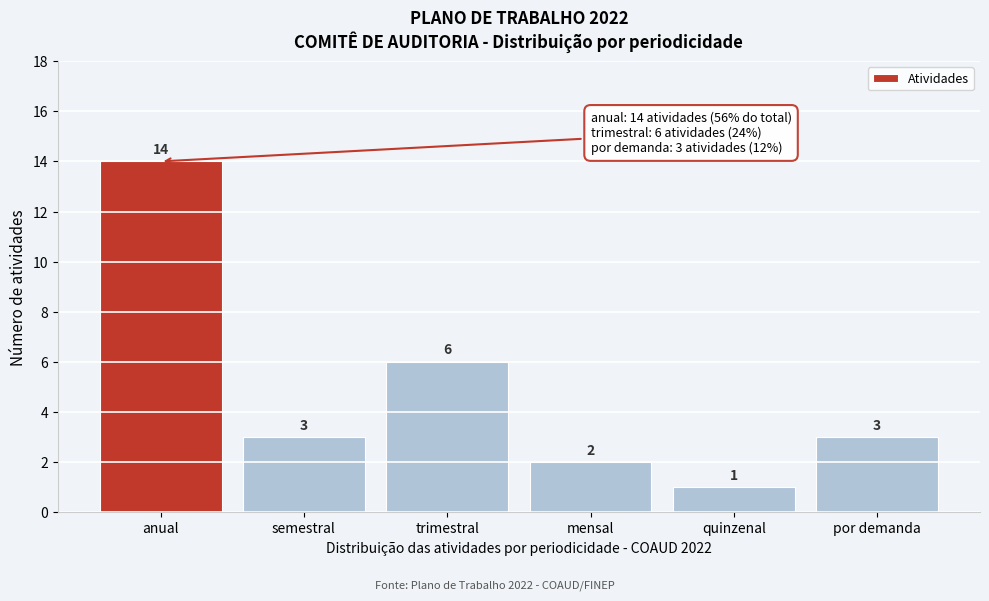

Reading left to right, list all the values displayed in this chart.

14	3	6	2	1	3